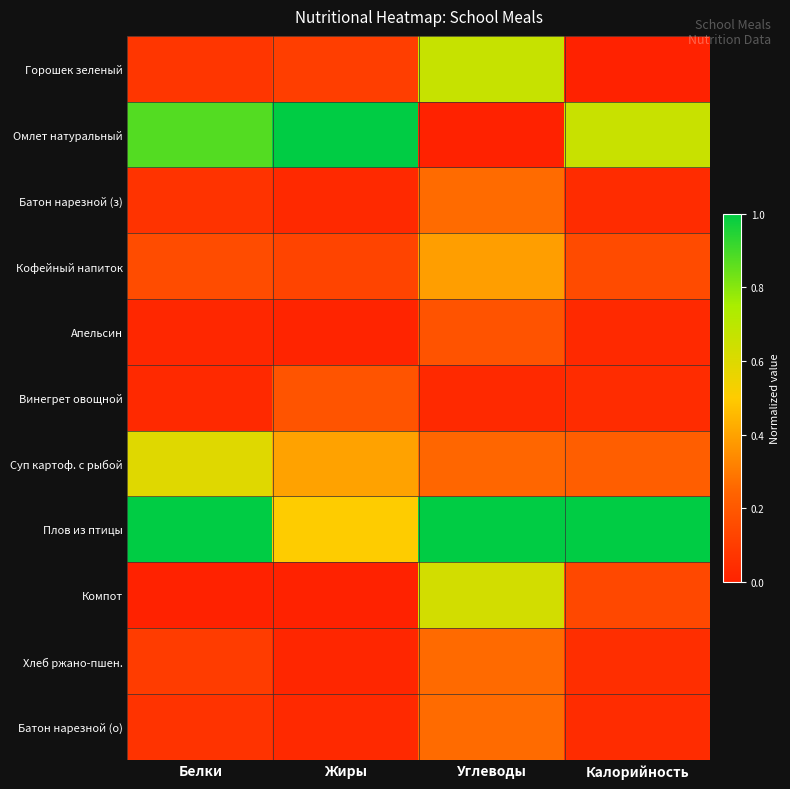

At which category is the sum across all series the highest?

Углеводы